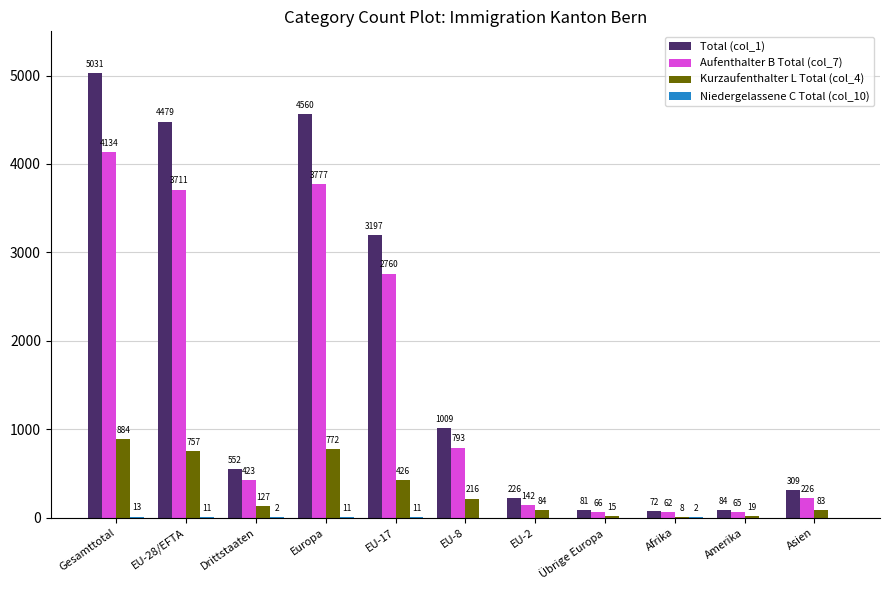

What is the maximum value shown in the chart?

5031